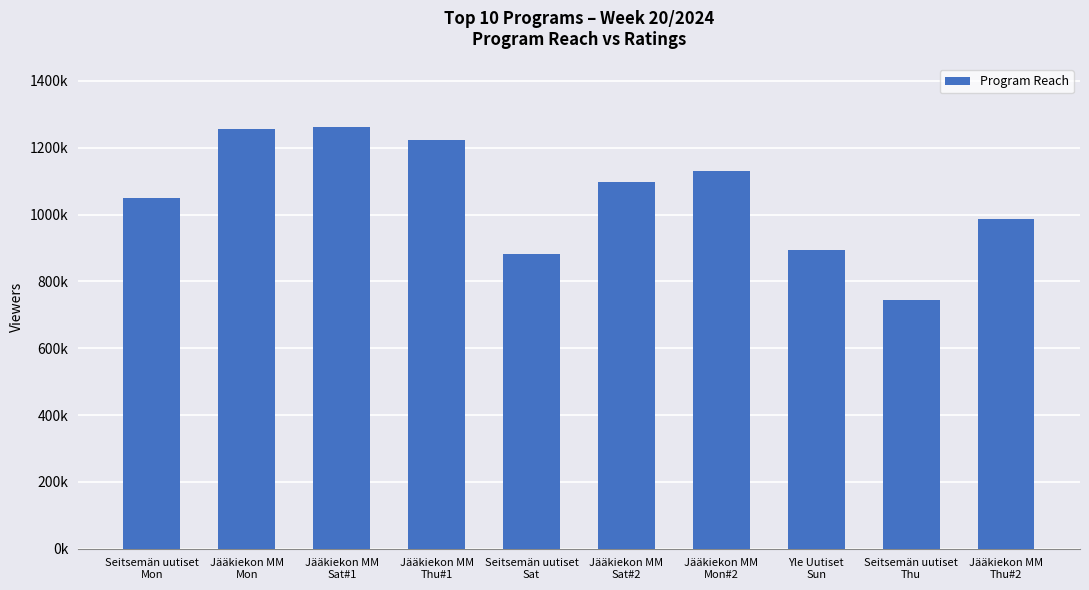

What is the sum of all values?

10526000